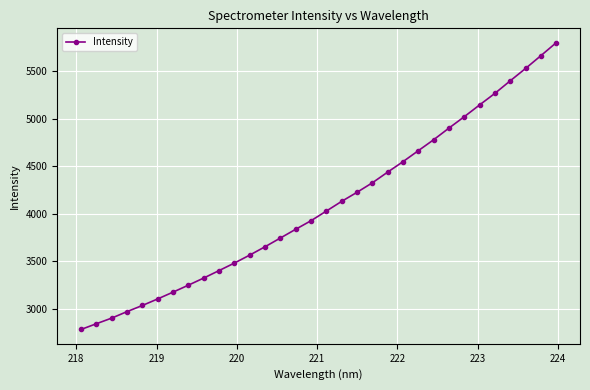

What is the value of the 30th point from the left?

5527.4